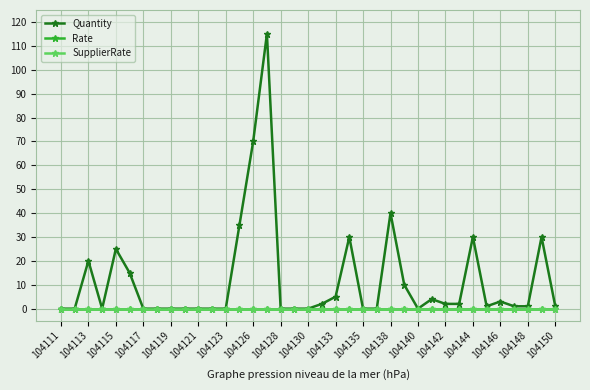

Is this an area chart (filled region under the line)?

No